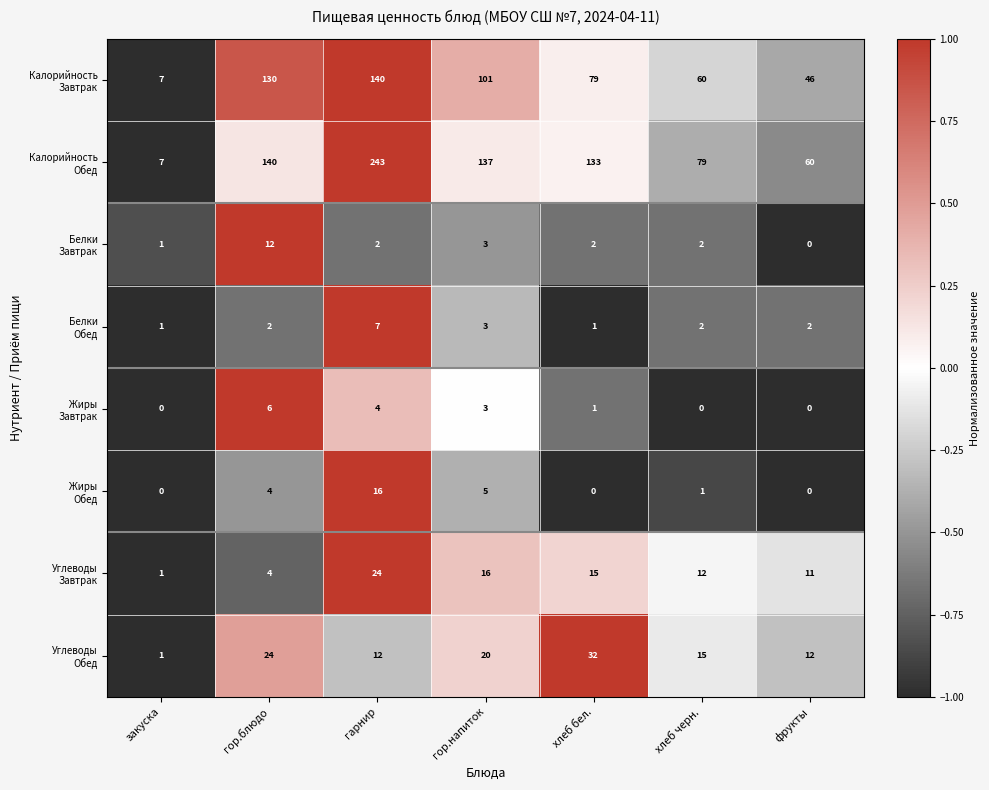

Which category has the highest value across all series?

гарнир